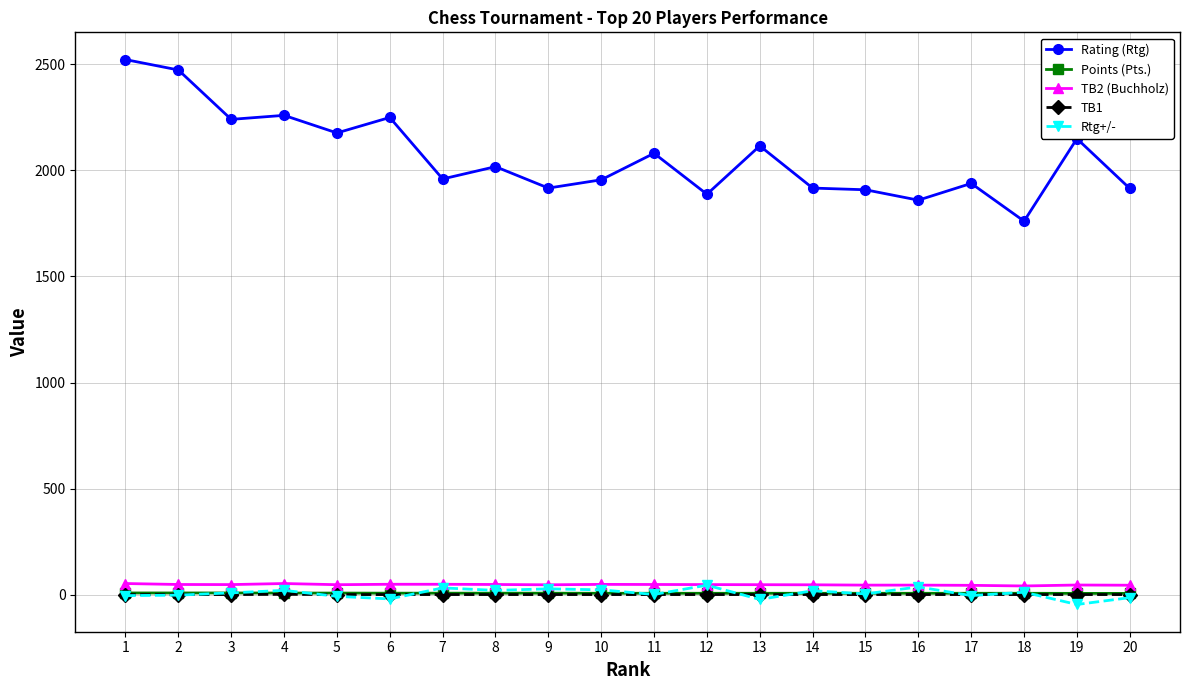

True or false: TB1 and Rating (Rtg) cross at least once.

False